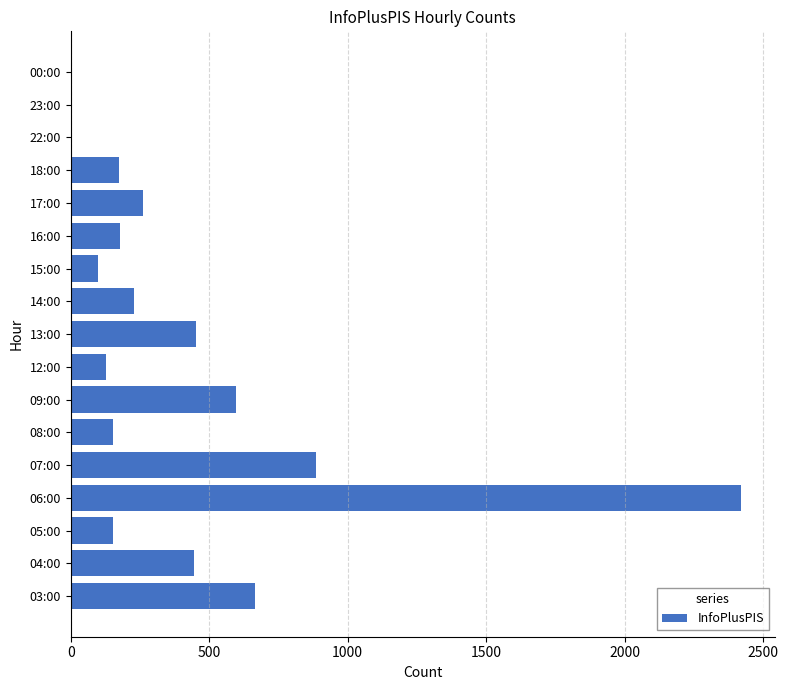

Which label corresponds to the largest value in the chart?

06:00